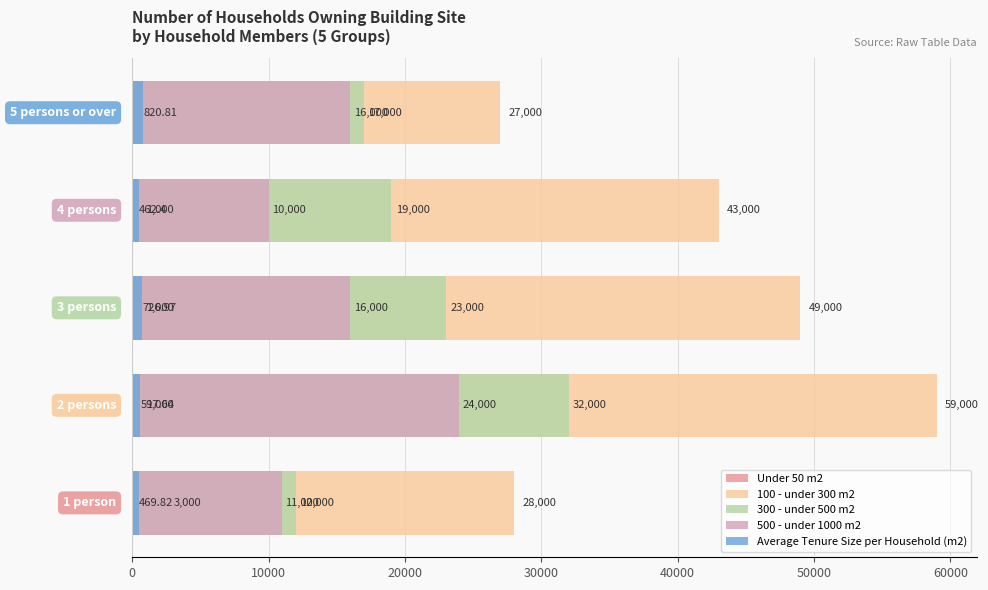

Reading right to left, extract all data points from this chart.

Under 50 m2: 40000=0.0	30000=1000.0	20000=1000.0	10000=1000.0	0=3000.0
100 - under 300 m2: 40000=27000.0	30000=43000.0	20000=49000.0	10000=59000.0	0=28000.0
300 - under 500 m2: 40000=17000.0	30000=19000.0	20000=23000.0	10000=32000.0	0=12000.0
500 - under 1000 m2: 40000=16000.0	30000=10000.0	20000=16000.0	10000=24000.0	0=11000.0
Average Tenure Size per Household (m2): 40000=820.8	30000=462.4	20000=727.0	10000=597.6	0=469.8